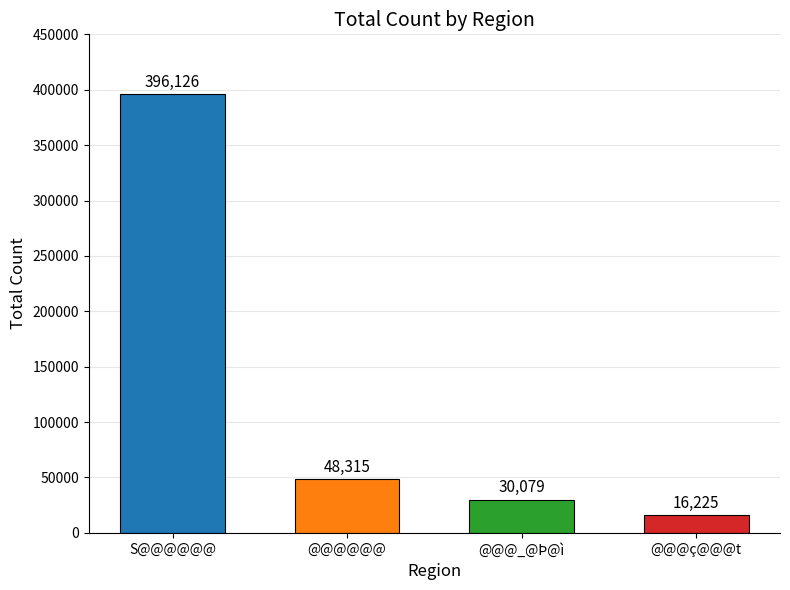

The value at S@@@@@@ is 171502. True or false?

False